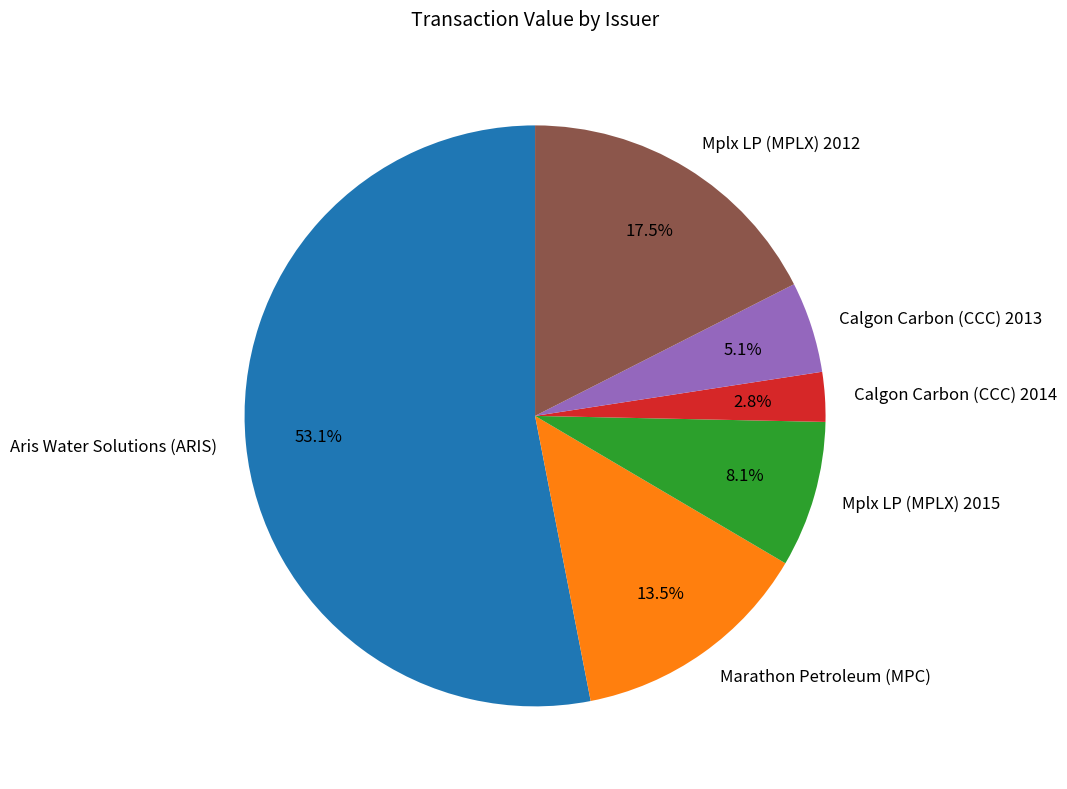

How many segments does this pie chart have?

6